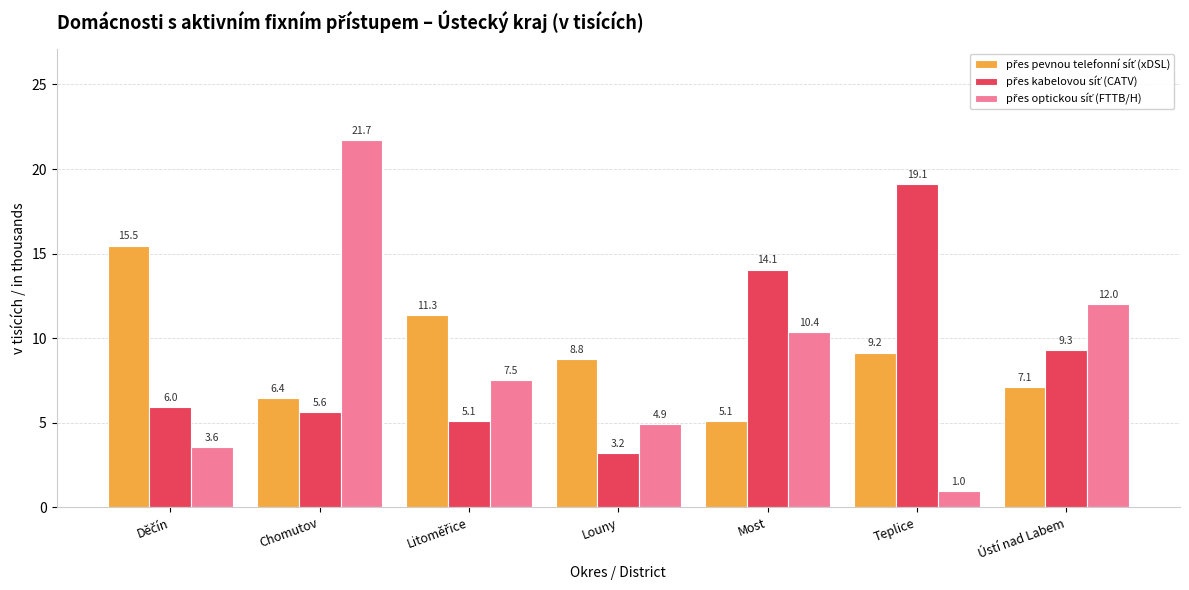

At which category is the sum across all series the highest?

Chomutov